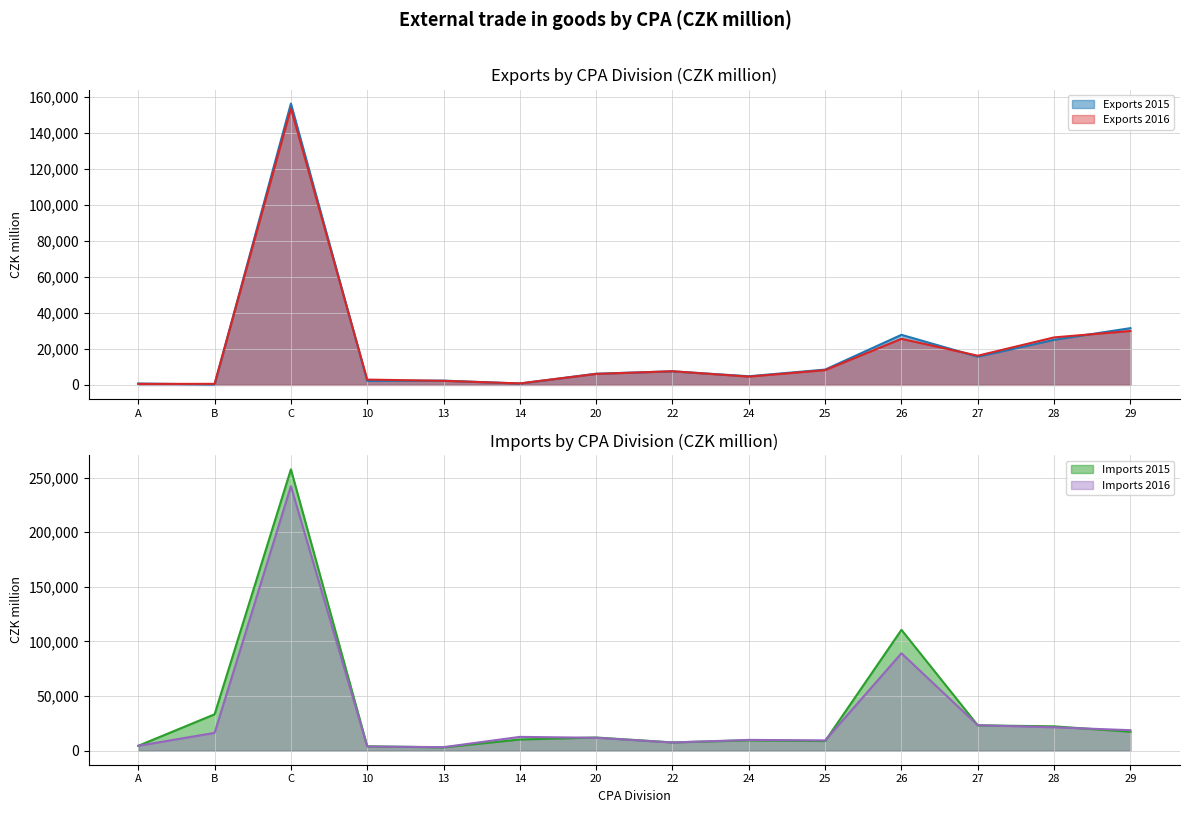

What is the maximum value shown in the chart?

257564